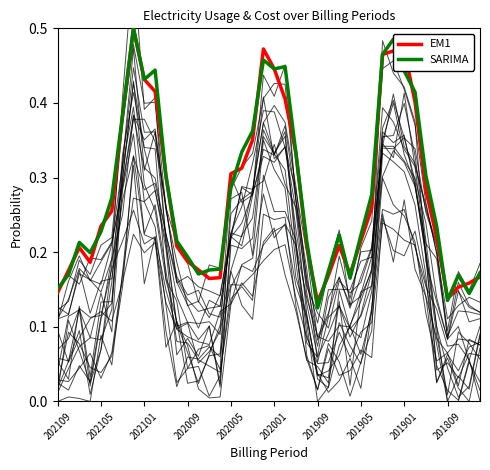

At how many categories does at least one series exceed 0?

40